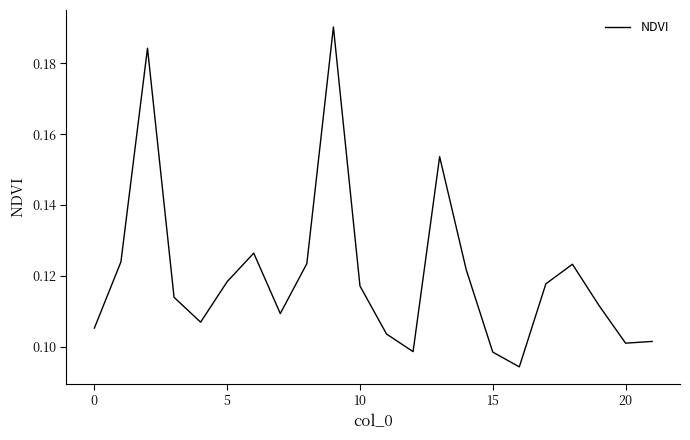

Is this an area chart (filled region under the line)?

No